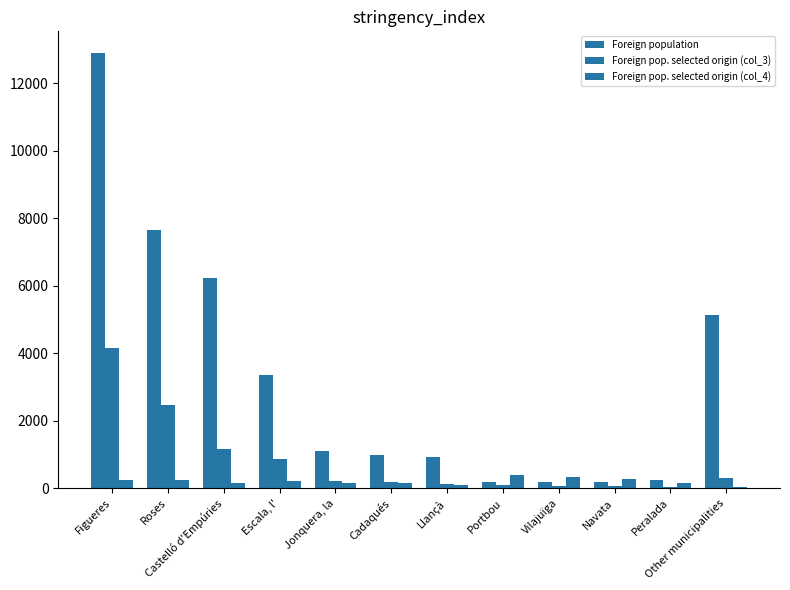

How many bars are there in each group?

3